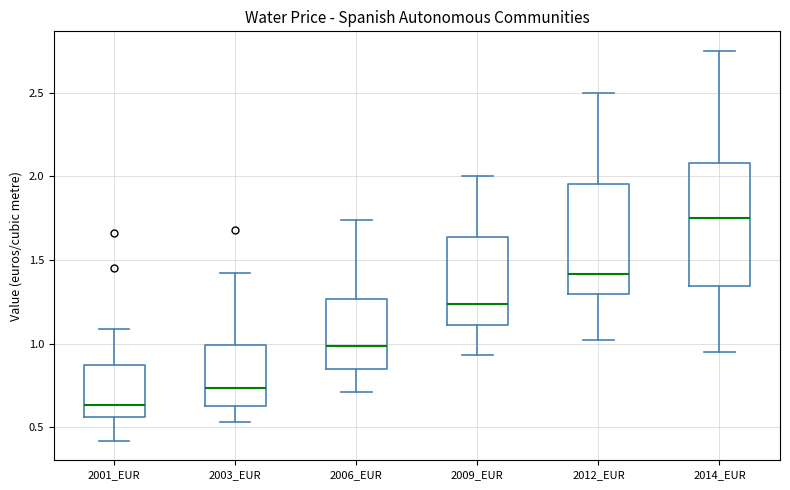

Which box is the tallest, from its lower edge to its upper edge?

2014_EUR